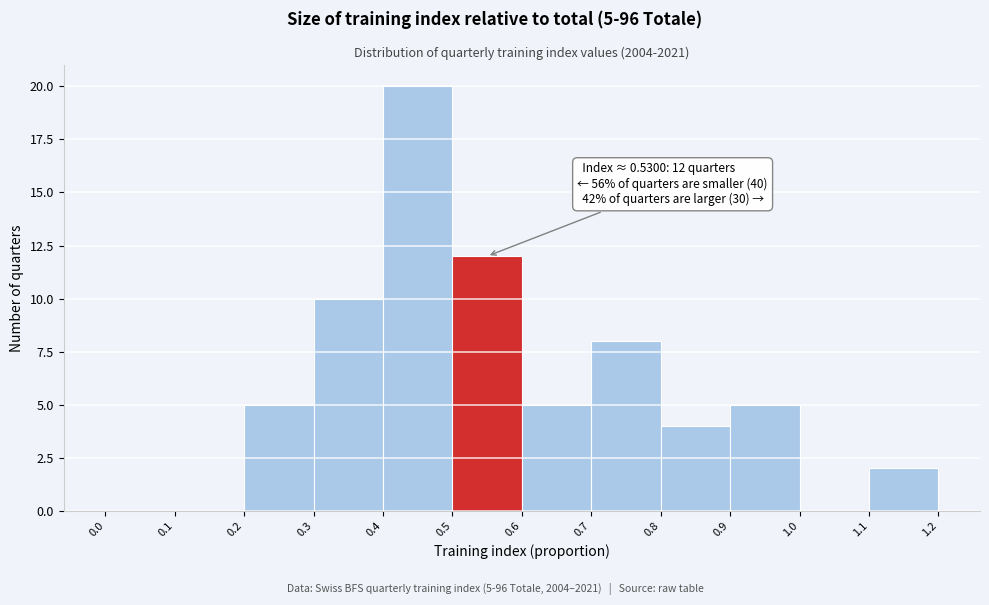

Which range on the x-axis has the tallest bar?

0.4 to 0.5